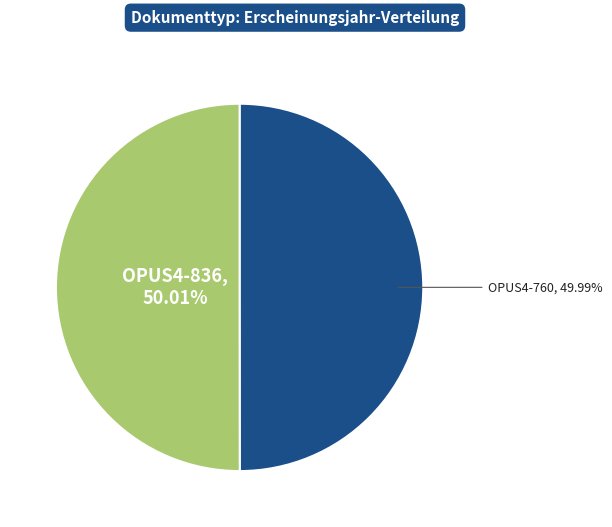

Is there any slice that represents more than half of the pie?

Yes